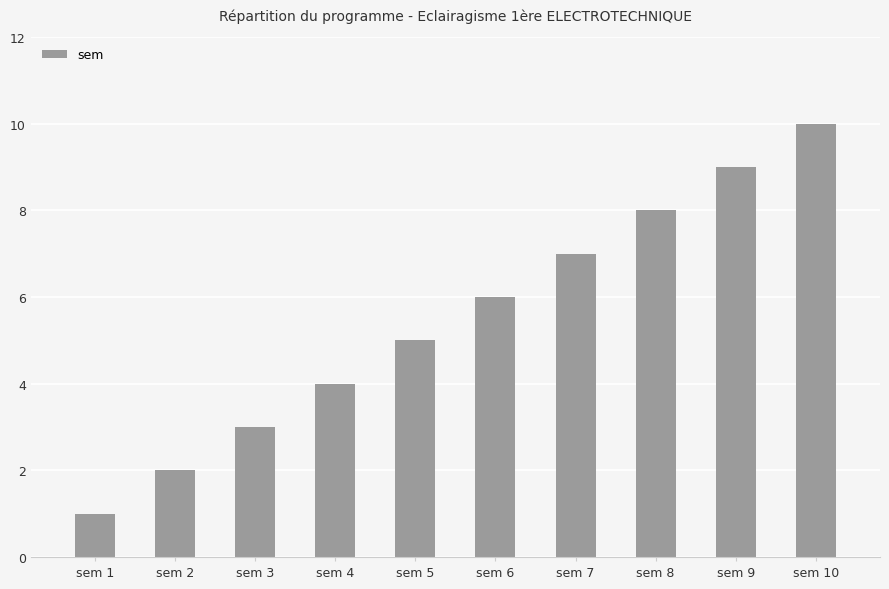

What is the value of the 6th bar from the left?

6